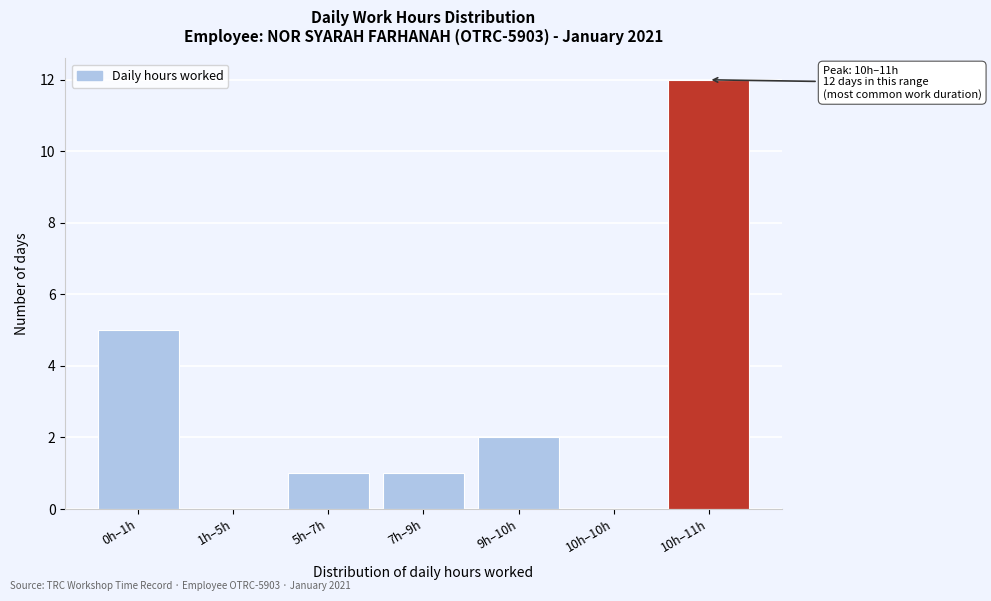

Reading right to left, what are all the values shown in this chart?

10h–11h=12	10h–10h=0	9h–10h=2	7h–9h=1	5h–7h=1	1h–5h=0	0h–1h=5